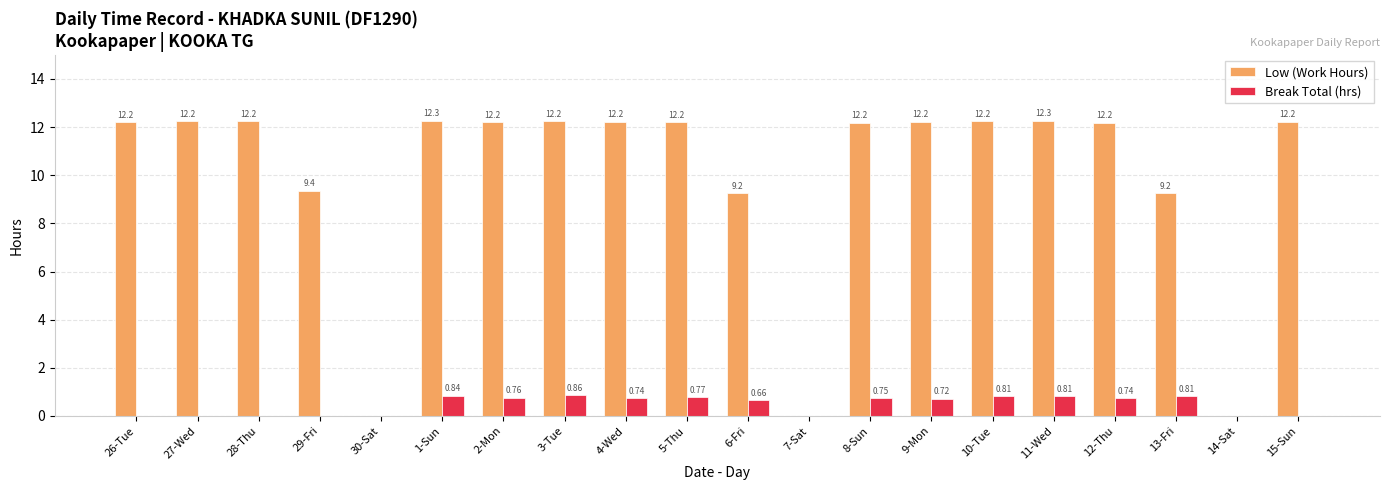

Which series changed the most between 7-Sat and 11-Wed?

Low (Work Hours)